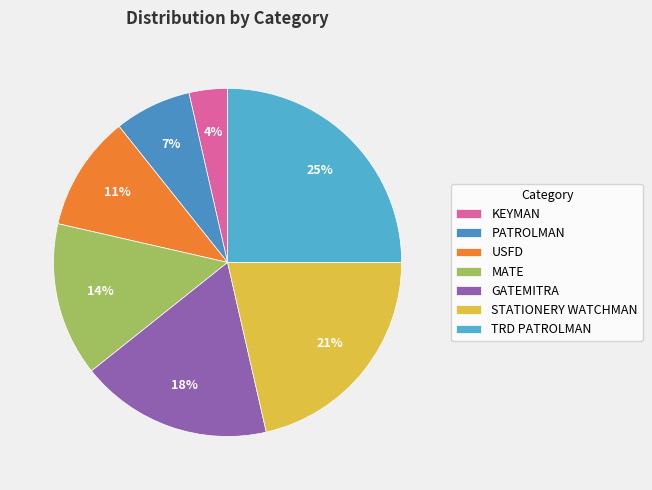

Count the number of slices in the pie.

7